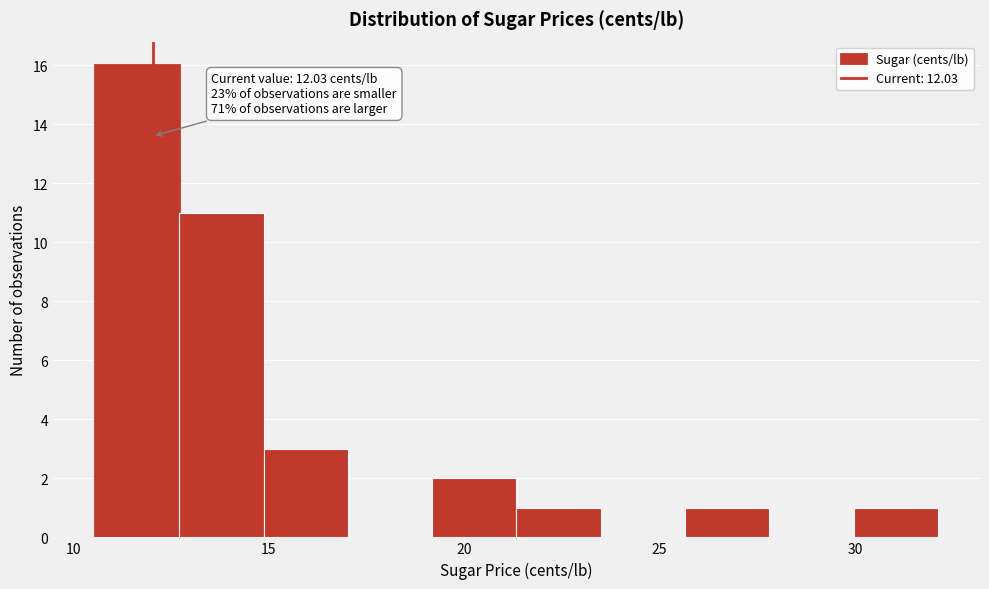

Which range on the x-axis has the tallest bar?

10.5 to 12.5